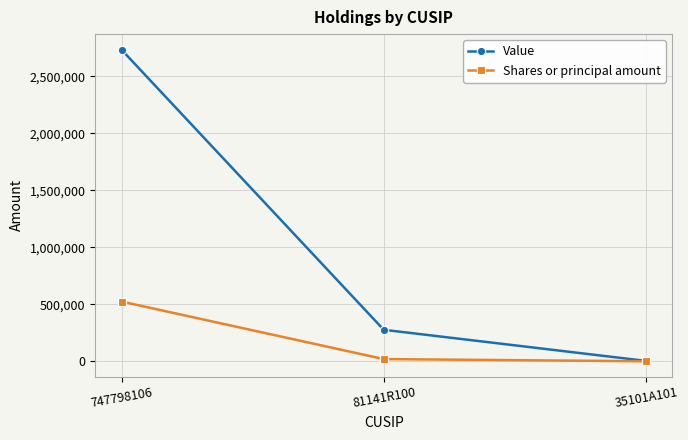

How many distinct data groups are displayed?

2